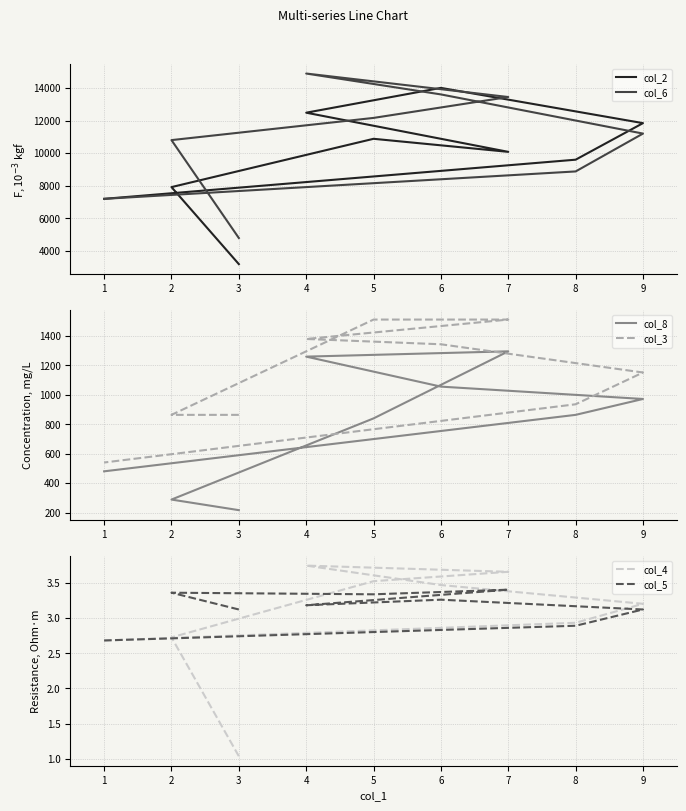

How many lines are shown in the chart?

6